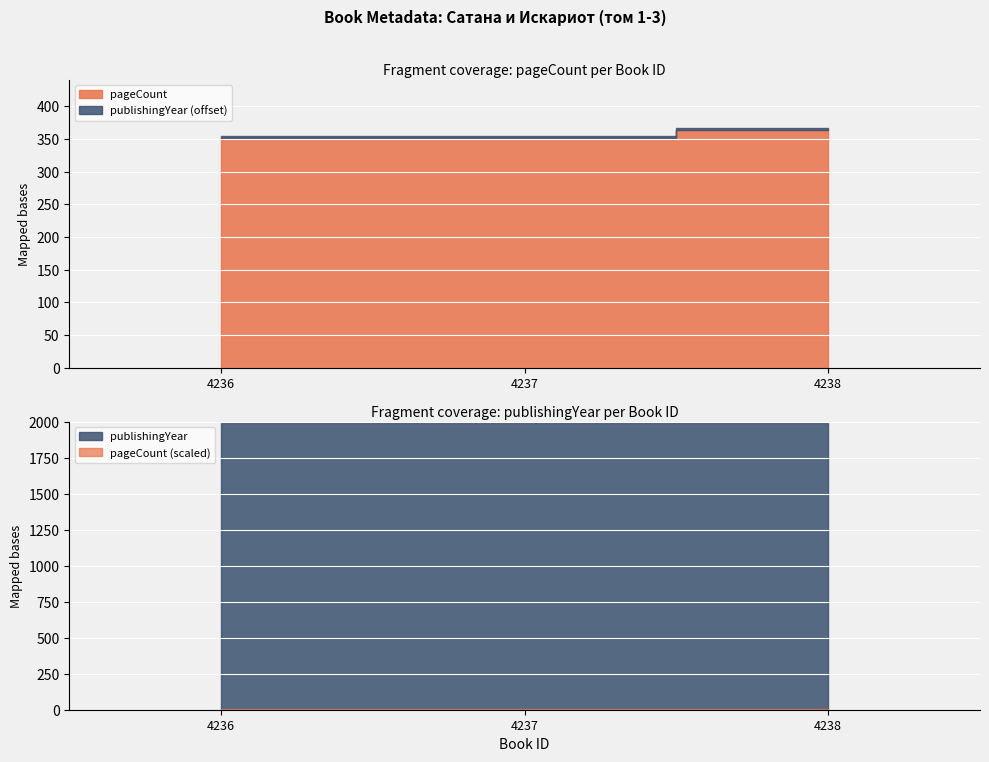

Reading right to left, list all the values displayed in this chart.

pageCount: 4238=364	4237=352	4236=352
publishingYear: 4238=1993	4237=1993	4236=1993